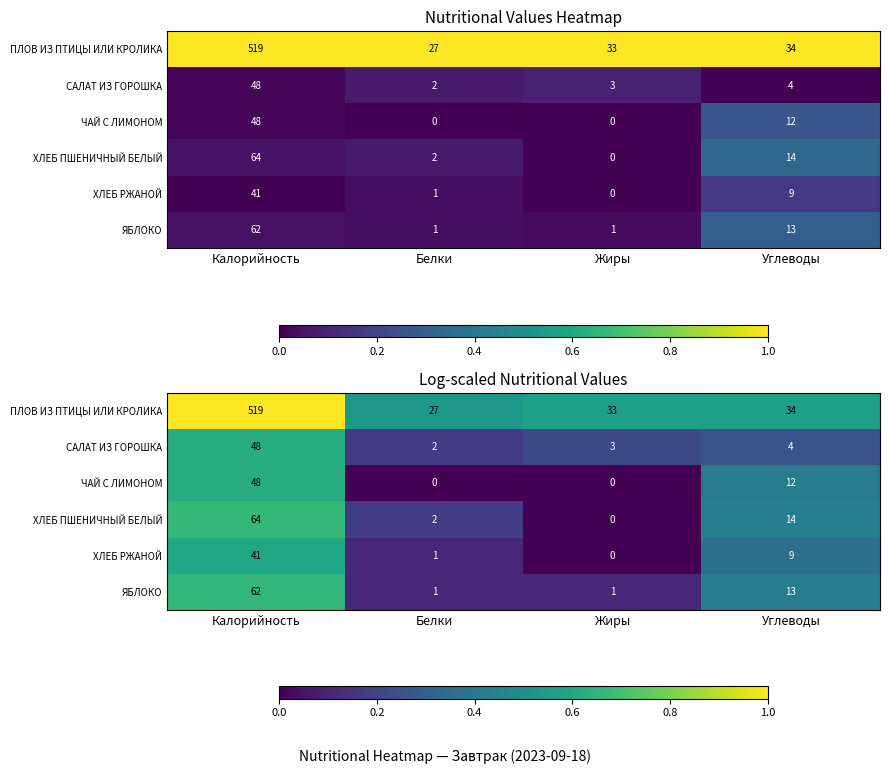

At Белки, list the series in order from smallest to largest.

ЧАЙ С ЛИМОНОМ, ХЛЕБ РЖАНОЙ, ЯБЛОКО, САЛАТ ИЗ ГОРОШКА, ХЛЕБ ПШЕНИЧНЫЙ БЕЛЫЙ, ПЛОВ ИЗ ПТИЦЫ ИЛИ КРОЛИКА